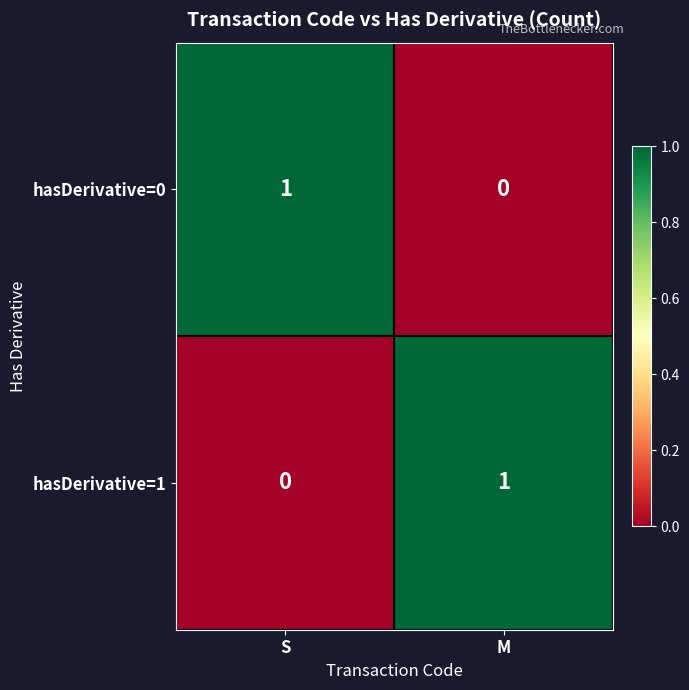

Is the value of hasDerivative=0 at S greater than the value of hasDerivative=1 at S?

Yes